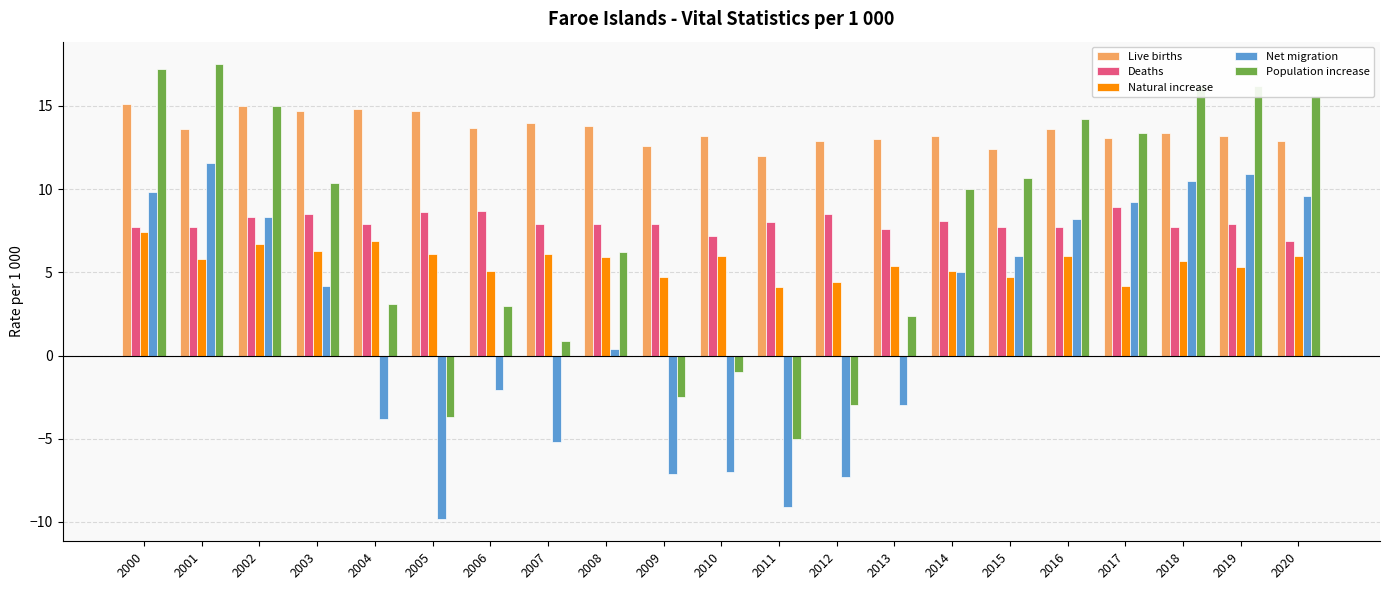

Rank the series at 2012 from highest to lowest value.

Live births, Deaths, Natural increase, Population increase, Net migration